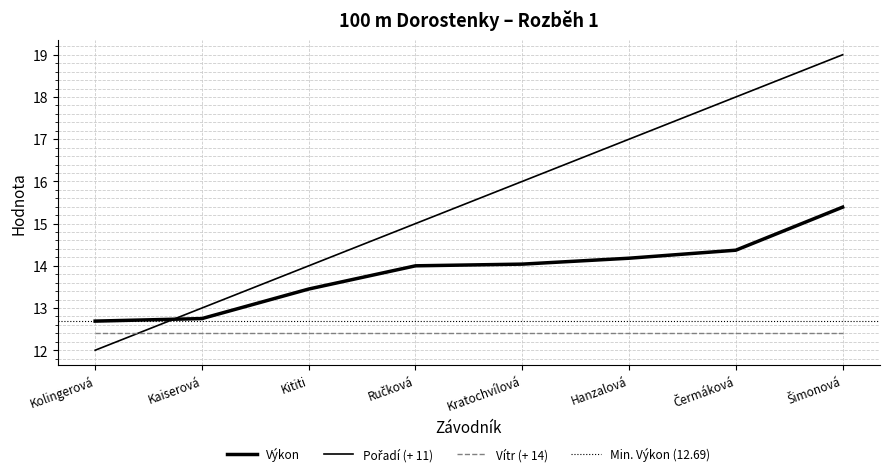

At how many categories does at least one series exceed 18?

1